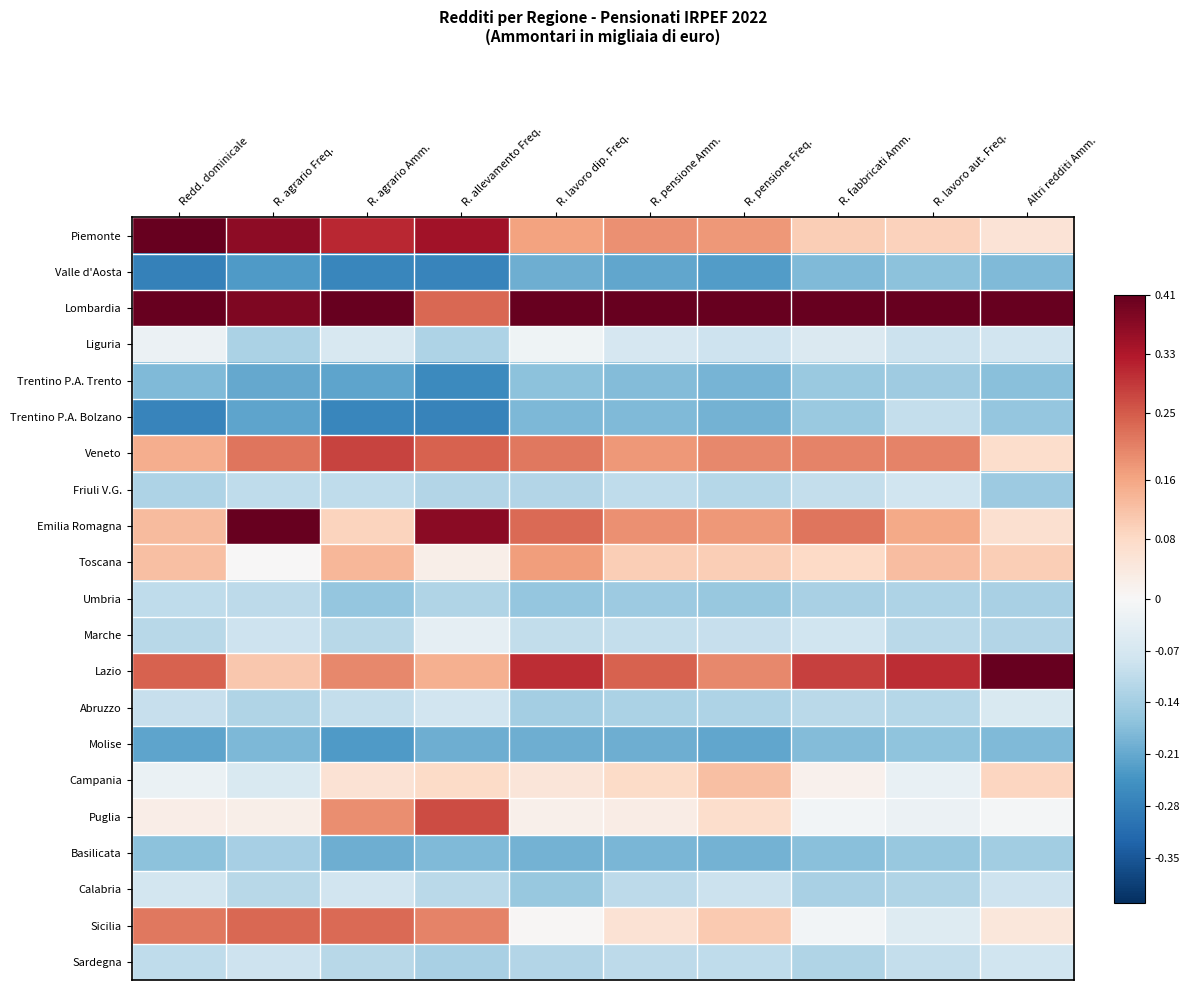

Reading right to left, transcribe all the data shown in this chart.

Piemonte: Altri redditi Amm.=0.1	R. lavoro aut. Freq.=0.1	R. fabbricati Amm.=0.1	R. pensione Freq.=0.2	R. pensione Amm.=0.2	R. lavoro dip. Freq.=0.2	R. allevamento Freq.=0.3	R. agrario Amm.=0.3	R. agrario Freq.=0.4	Redd. dominicale=0.4
Valle d'Aosta: Altri redditi Amm.=-0.2	R. lavoro aut. Freq.=-0.2	R. fabbricati Amm.=-0.2	R. pensione Freq.=-0.2	R. pensione Amm.=-0.2	R. lavoro dip. Freq.=-0.2	R. allevamento Freq.=-0.3	R. agrario Amm.=-0.3	R. agrario Freq.=-0.2	Redd. dominicale=-0.3
Lombardia: Altri redditi Amm.=0.4	R. lavoro aut. Freq.=0.4	R. fabbricati Amm.=0.4	R. pensione Freq.=0.4	R. pensione Amm.=0.4	R. lavoro dip. Freq.=0.4	R. allevamento Freq.=0.2	R. agrario Amm.=0.4	R. agrario Freq.=0.4	Redd. dominicale=0.4
Liguria: Altri redditi Amm.=-0.1	R. lavoro aut. Freq.=-0.1	R. fabbricati Amm.=-0.1	R. pensione Freq.=-0.1	R. pensione Amm.=-0.1	R. lavoro dip. Freq.=-0.0	R. allevamento Freq.=-0.1	R. agrario Amm.=-0.1	R. agrario Freq.=-0.1	Redd. dominicale=-0.0
Trentino P.A. Trento: Altri redditi Amm.=-0.2	R. lavoro aut. Freq.=-0.1	R. fabbricati Amm.=-0.2	R. pensione Freq.=-0.2	R. pensione Amm.=-0.2	R. lavoro dip. Freq.=-0.2	R. allevamento Freq.=-0.3	R. agrario Amm.=-0.2	R. agrario Freq.=-0.2	Redd. dominicale=-0.2
Trentino P.A. Bolzano: Altri redditi Amm.=-0.2	R. lavoro aut. Freq.=-0.1	R. fabbricati Amm.=-0.2	R. pensione Freq.=-0.2	R. pensione Amm.=-0.2	R. lavoro dip. Freq.=-0.2	R. allevamento Freq.=-0.3	R. agrario Amm.=-0.3	R. agrario Freq.=-0.2	Redd. dominicale=-0.3
Veneto: Altri redditi Amm.=0.1	R. lavoro aut. Freq.=0.2	R. fabbricati Amm.=0.2	R. pensione Freq.=0.2	R. pensione Amm.=0.2	R. lavoro dip. Freq.=0.2	R. allevamento Freq.=0.2	R. agrario Amm.=0.3	R. agrario Freq.=0.2	Redd. dominicale=0.1
Friuli V.G.: Altri redditi Amm.=-0.1	R. lavoro aut. Freq.=-0.1	R. fabbricati Amm.=-0.1	R. pensione Freq.=-0.1	R. pensione Amm.=-0.1	R. lavoro dip. Freq.=-0.1	R. allevamento Freq.=-0.1	R. agrario Amm.=-0.1	R. agrario Freq.=-0.1	Redd. dominicale=-0.1
Emilia Romagna: Altri redditi Amm.=0.1	R. lavoro aut. Freq.=0.2	R. fabbricati Amm.=0.2	R. pensione Freq.=0.2	R. pensione Amm.=0.2	R. lavoro dip. Freq.=0.2	R. allevamento Freq.=0.4	R. agrario Amm.=0.1	R. agrario Freq.=0.4	Redd. dominicale=0.1
Toscana: Altri redditi Amm.=0.1	R. lavoro aut. Freq.=0.1	R. fabbricati Amm.=0.1	R. pensione Freq.=0.1	R. pensione Amm.=0.1	R. lavoro dip. Freq.=0.2	R. allevamento Freq.=0.0	R. agrario Amm.=0.1	R. agrario Freq.=0.0	Redd. dominicale=0.1
Umbria: Altri redditi Amm.=-0.1	R. lavoro aut. Freq.=-0.1	R. fabbricati Amm.=-0.1	R. pensione Freq.=-0.2	R. pensione Amm.=-0.1	R. lavoro dip. Freq.=-0.2	R. allevamento Freq.=-0.1	R. agrario Amm.=-0.2	R. agrario Freq.=-0.1	Redd. dominicale=-0.1
Marche: Altri redditi Amm.=-0.1	R. lavoro aut. Freq.=-0.1	R. fabbricati Amm.=-0.1	R. pensione Freq.=-0.1	R. pensione Amm.=-0.1	R. lavoro dip. Freq.=-0.1	R. allevamento Freq.=-0.0	R. agrario Amm.=-0.1	R. agrario Freq.=-0.1	Redd. dominicale=-0.1
Lazio: Altri redditi Amm.=0.4	R. lavoro aut. Freq.=0.3	R. fabbricati Amm.=0.3	R. pensione Freq.=0.2	R. pensione Amm.=0.2	R. lavoro dip. Freq.=0.3	R. allevamento Freq.=0.1	R. agrario Amm.=0.2	R. agrario Freq.=0.1	Redd. dominicale=0.2
Abruzzo: Altri redditi Amm.=-0.1	R. lavoro aut. Freq.=-0.1	R. fabbricati Amm.=-0.1	R. pensione Freq.=-0.1	R. pensione Amm.=-0.1	R. lavoro dip. Freq.=-0.1	R. allevamento Freq.=-0.1	R. agrario Amm.=-0.1	R. agrario Freq.=-0.1	Redd. dominicale=-0.1
Molise: Altri redditi Amm.=-0.2	R. lavoro aut. Freq.=-0.2	R. fabbricati Amm.=-0.2	R. pensione Freq.=-0.2	R. pensione Amm.=-0.2	R. lavoro dip. Freq.=-0.2	R. allevamento Freq.=-0.2	R. agrario Amm.=-0.2	R. agrario Freq.=-0.2	Redd. dominicale=-0.2
Campania: Altri redditi Amm.=0.1	R. lavoro aut. Freq.=-0.0	R. fabbricati Amm.=0.0	R. pensione Freq.=0.1	R. pensione Amm.=0.1	R. lavoro dip. Freq.=0.0	R. allevamento Freq.=0.1	R. agrario Amm.=0.1	R. agrario Freq.=-0.1	Redd. dominicale=-0.0
Puglia: Altri redditi Amm.=-0.0	R. lavoro aut. Freq.=-0.0	R. fabbricati Amm.=-0.0	R. pensione Freq.=0.1	R. pensione Amm.=0.0	R. lavoro dip. Freq.=0.0	R. allevamento Freq.=0.3	R. agrario Amm.=0.2	R. agrario Freq.=0.0	Redd. dominicale=0.0
Basilicata: Altri redditi Amm.=-0.1	R. lavoro aut. Freq.=-0.2	R. fabbricati Amm.=-0.2	R. pensione Freq.=-0.2	R. pensione Amm.=-0.2	R. lavoro dip. Freq.=-0.2	R. allevamento Freq.=-0.2	R. agrario Amm.=-0.2	R. agrario Freq.=-0.1	Redd. dominicale=-0.2
Calabria: Altri redditi Amm.=-0.1	R. lavoro aut. Freq.=-0.1	R. fabbricati Amm.=-0.1	R. pensione Freq.=-0.1	R. pensione Amm.=-0.1	R. lavoro dip. Freq.=-0.2	R. allevamento Freq.=-0.1	R. agrario Amm.=-0.1	R. agrario Freq.=-0.1	Redd. dominicale=-0.1
Sicilia: Altri redditi Amm.=0.0	R. lavoro aut. Freq.=-0.1	R. fabbricati Amm.=-0.0	R. pensione Freq.=0.1	R. pensione Amm.=0.1	R. lavoro dip. Freq.=0.0	R. allevamento Freq.=0.2	R. agrario Amm.=0.2	R. agrario Freq.=0.2	Redd. dominicale=0.2
Sardegna: Altri redditi Amm.=-0.1	R. lavoro aut. Freq.=-0.1	R. fabbricati Amm.=-0.1	R. pensione Freq.=-0.1	R. pensione Amm.=-0.1	R. lavoro dip. Freq.=-0.1	R. allevamento Freq.=-0.1	R. agrario Amm.=-0.1	R. agrario Freq.=-0.1	Redd. dominicale=-0.1